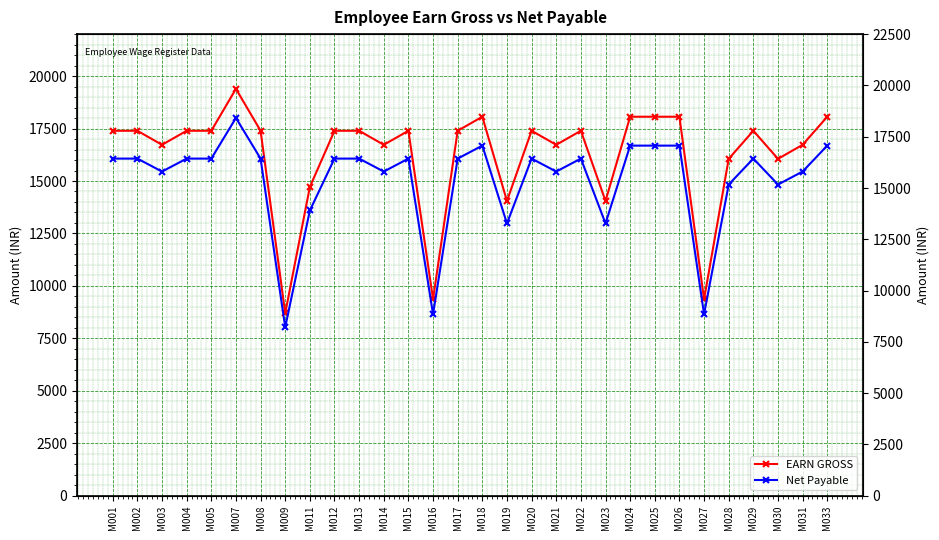

Which series changed the most between M016 and M025?

EARN GROSS